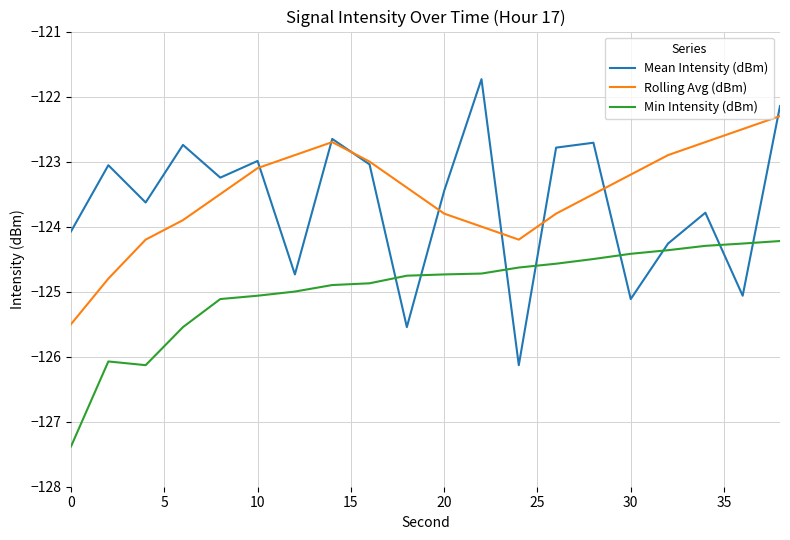

What is the difference between the maximum and second lowest values in the Mean Intensity (dBm) series?

3.8